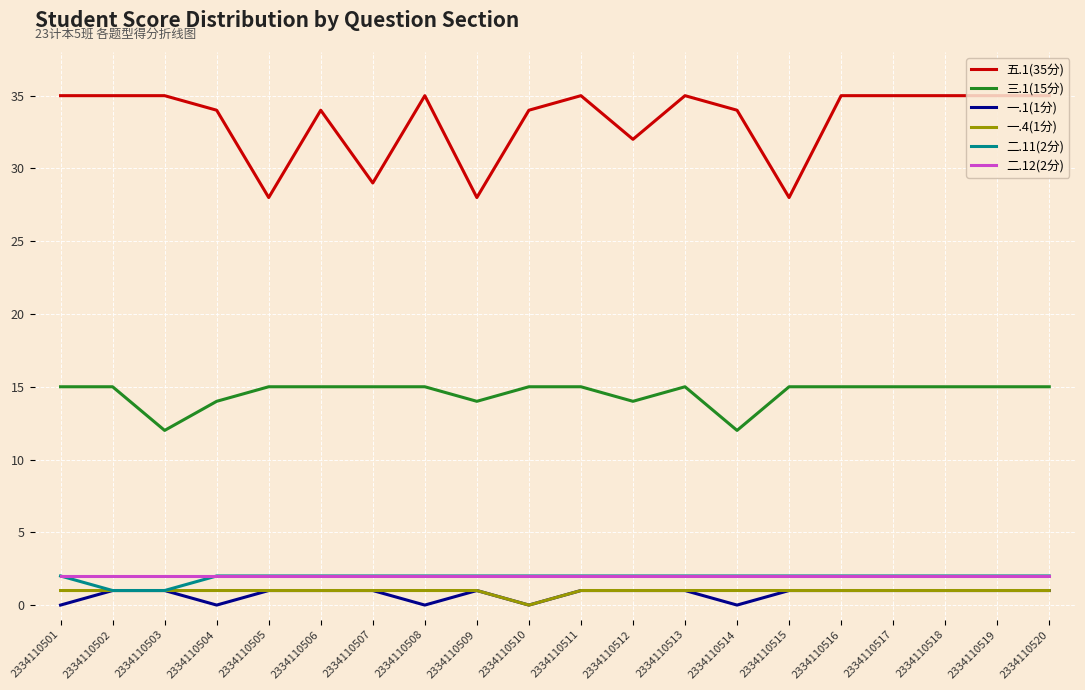

The value of 一.1(1分) at 2334110501 is 0. True or false?

True